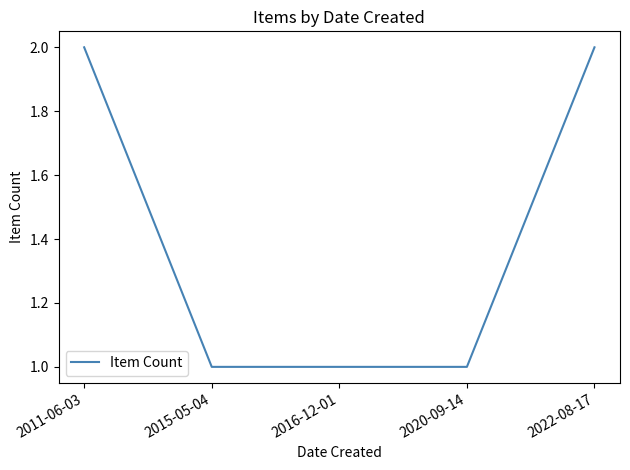

Read the value at 2015-05-04.

1